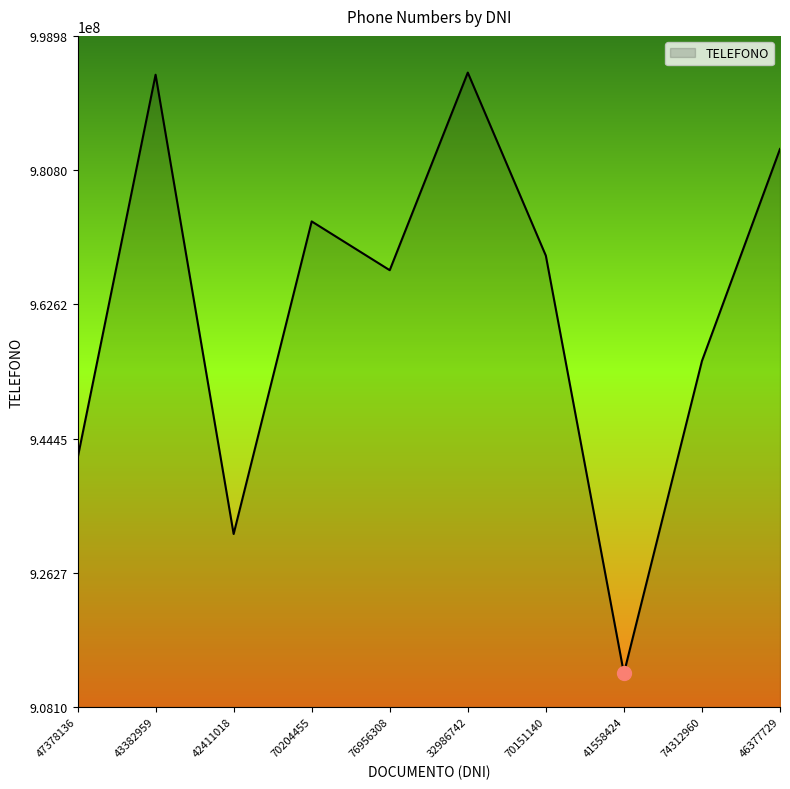

True or false: the data shows 356235731 at 41558424.

False